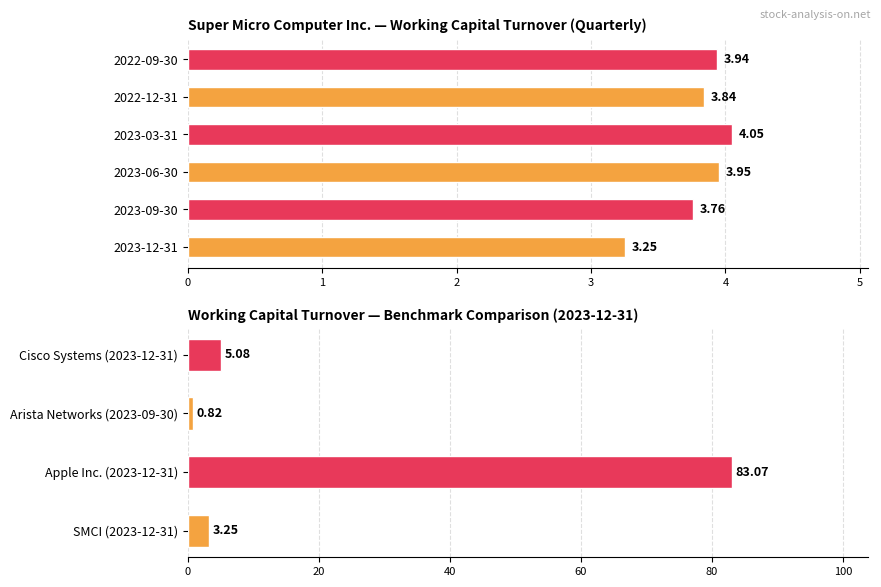

Which series has the widest spread of values?

Apple Inc.